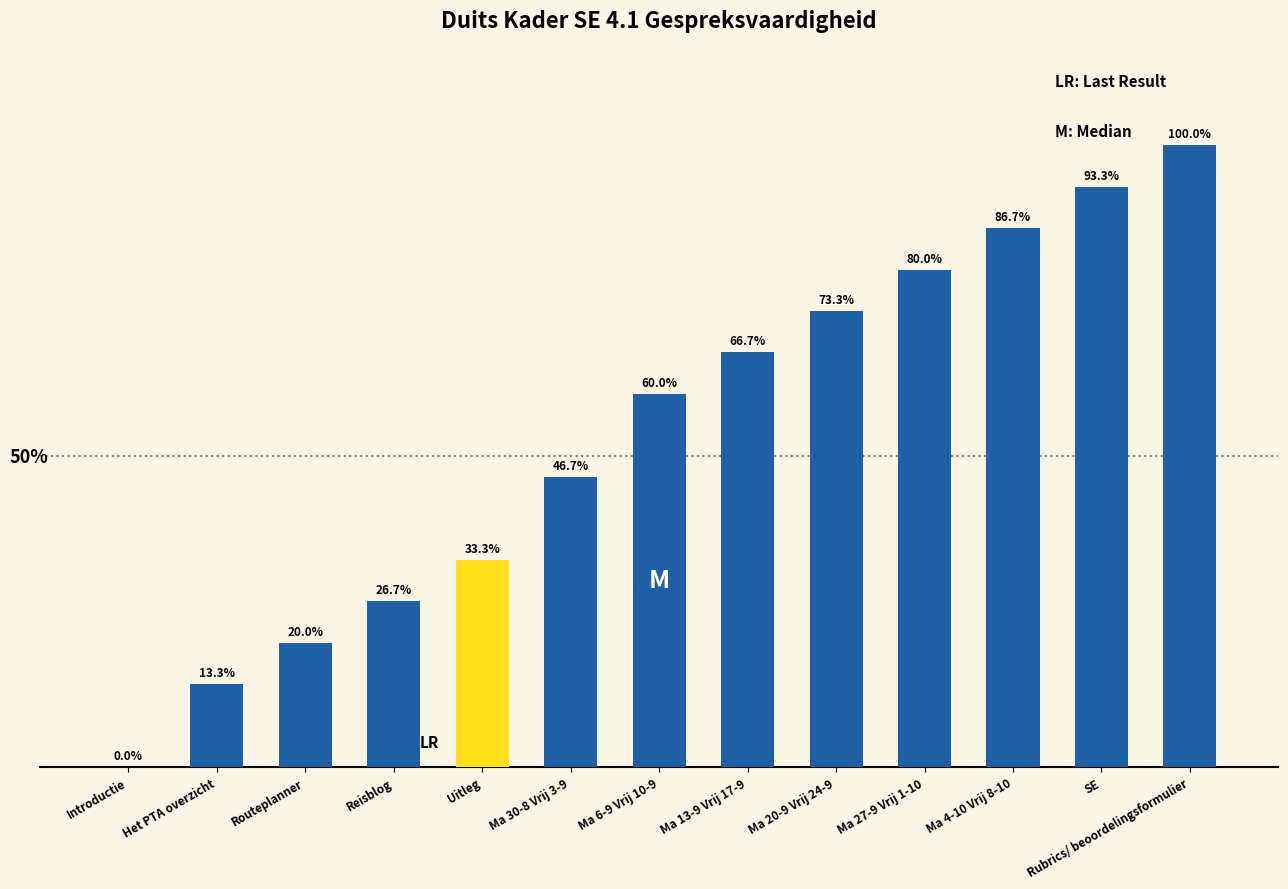

Which category has the highest value across all series?

Rubrics/ beoordelingsformulier